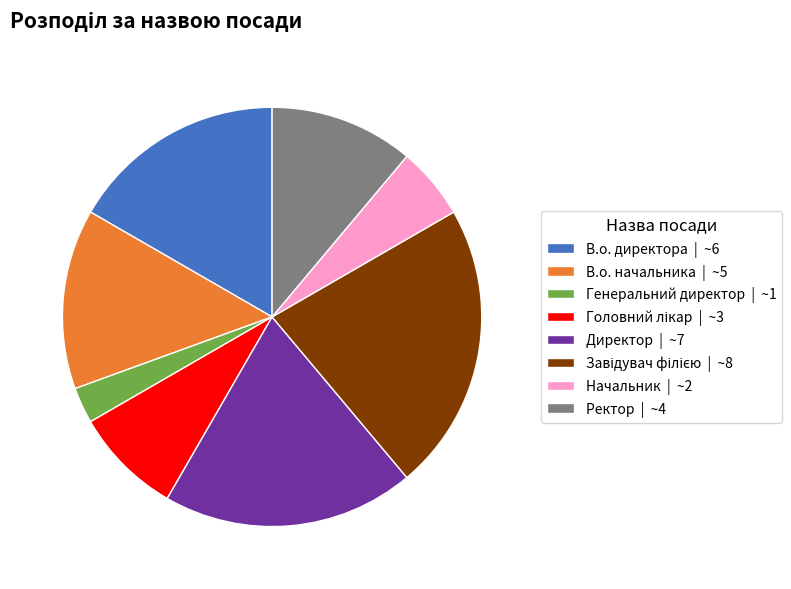

Is there any slice that represents more than half of the pie?

No